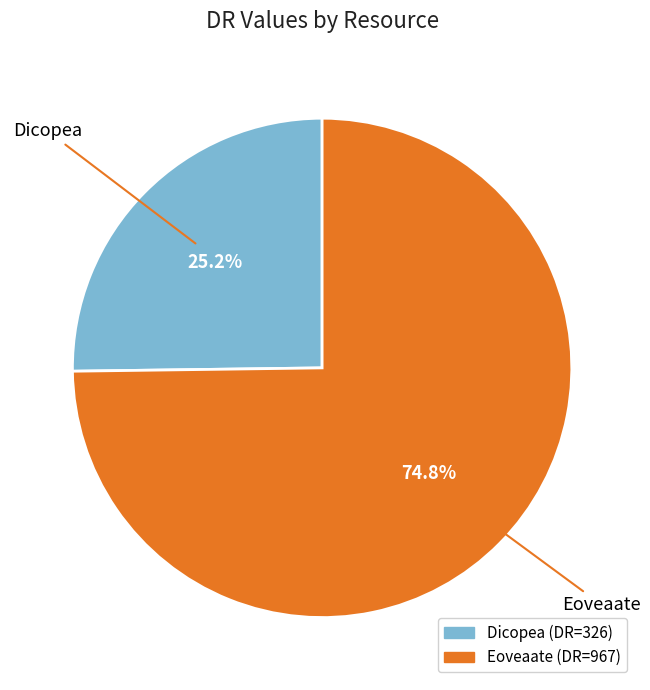

What is the largest slice in the pie chart?

Eoveaate